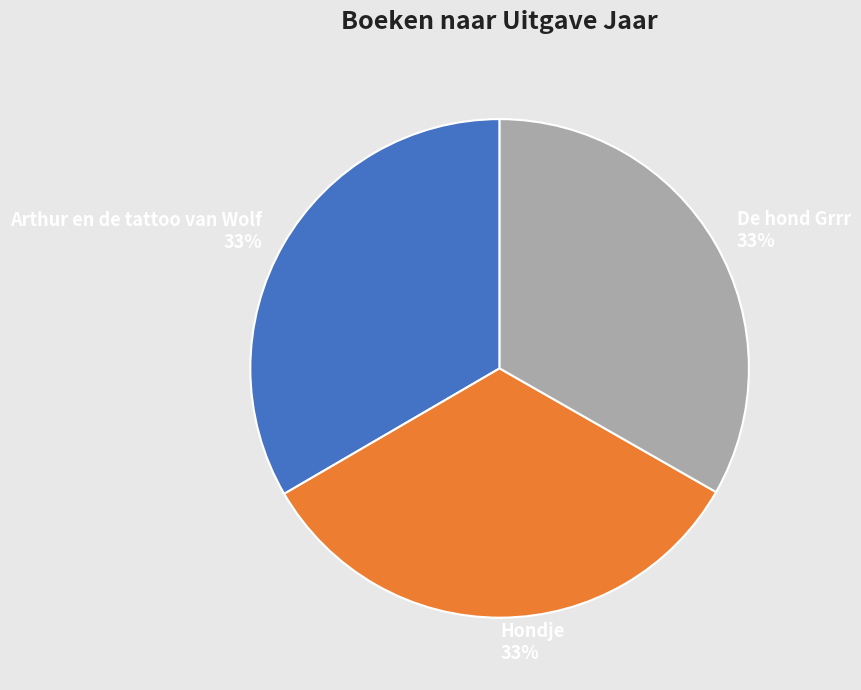

Is Hondje the majority of the pie?

No